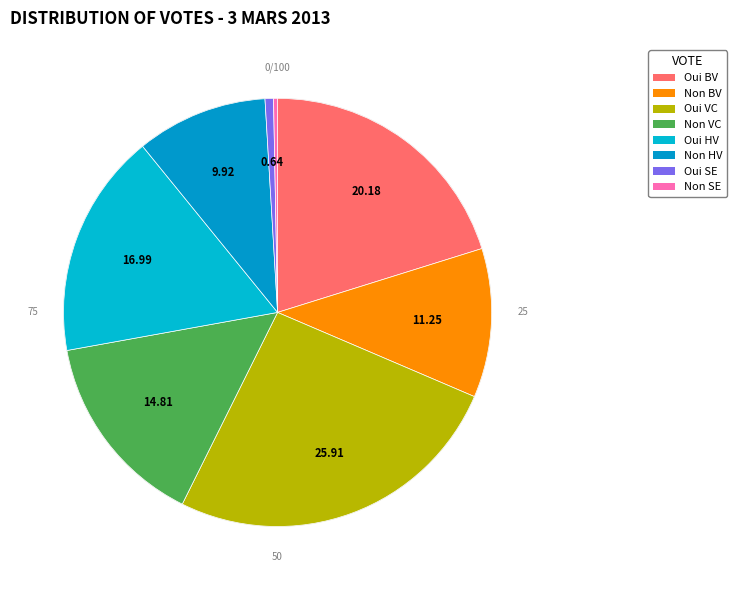

What percentage is NOT represented by Non (Bas-Valais)?

88.7%